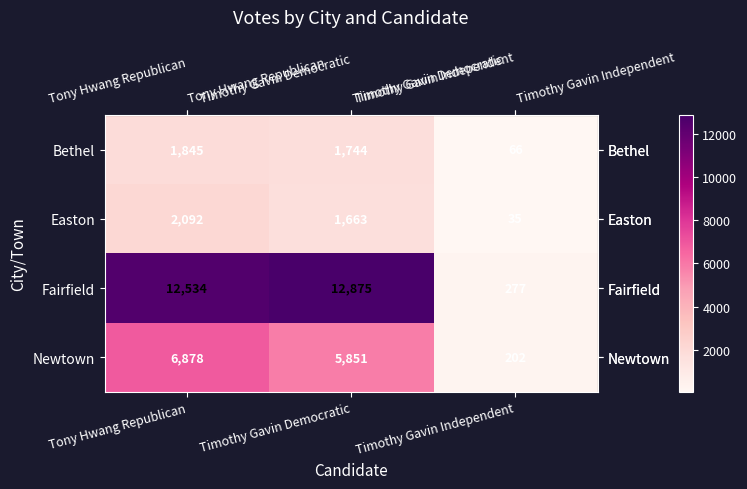

What is the sum of the Fairfield values at Tony Hwang Republican and Timothy Gavin Democratic?

25409